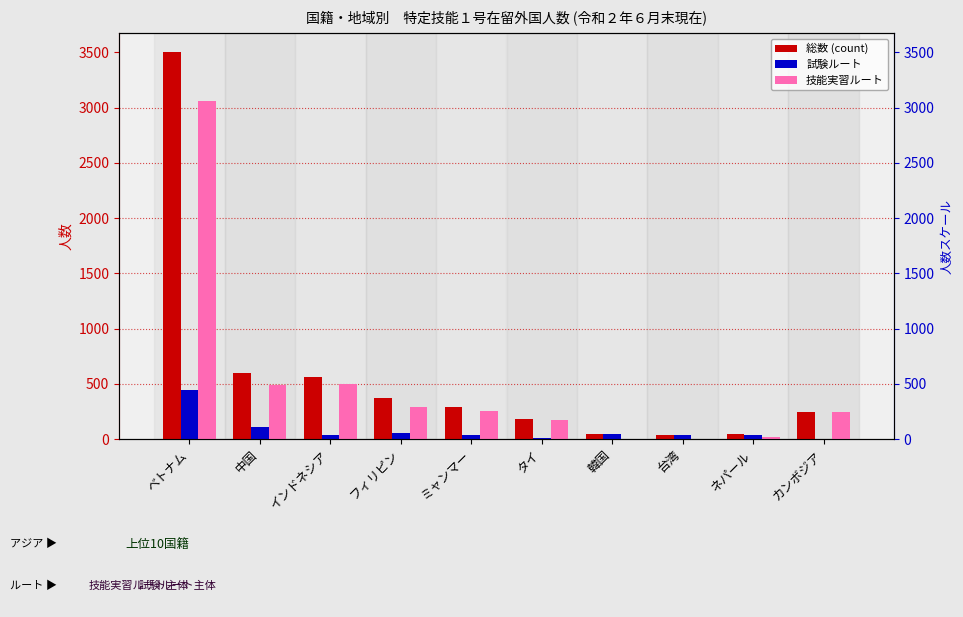

What is the difference between the highest and lowest values at ミャンマー?

252